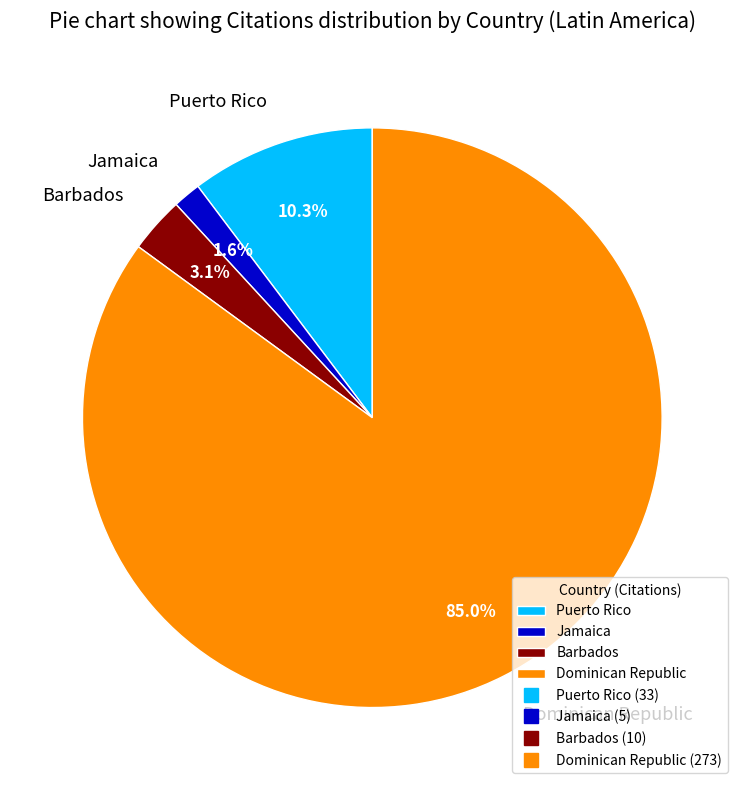

What is the smallest slice in the pie chart?

Jamaica